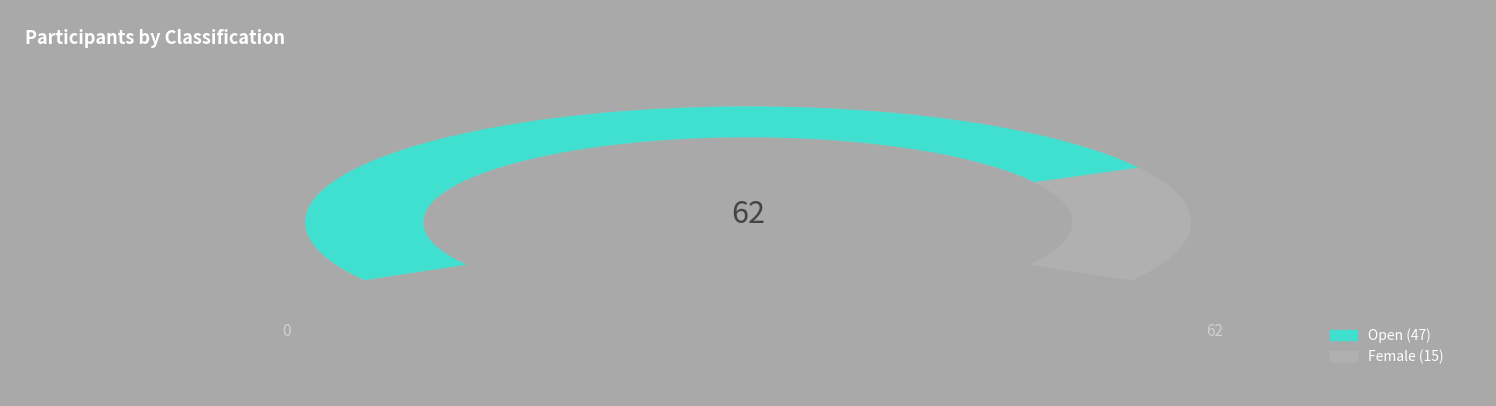

How many segments does this pie chart have?

2